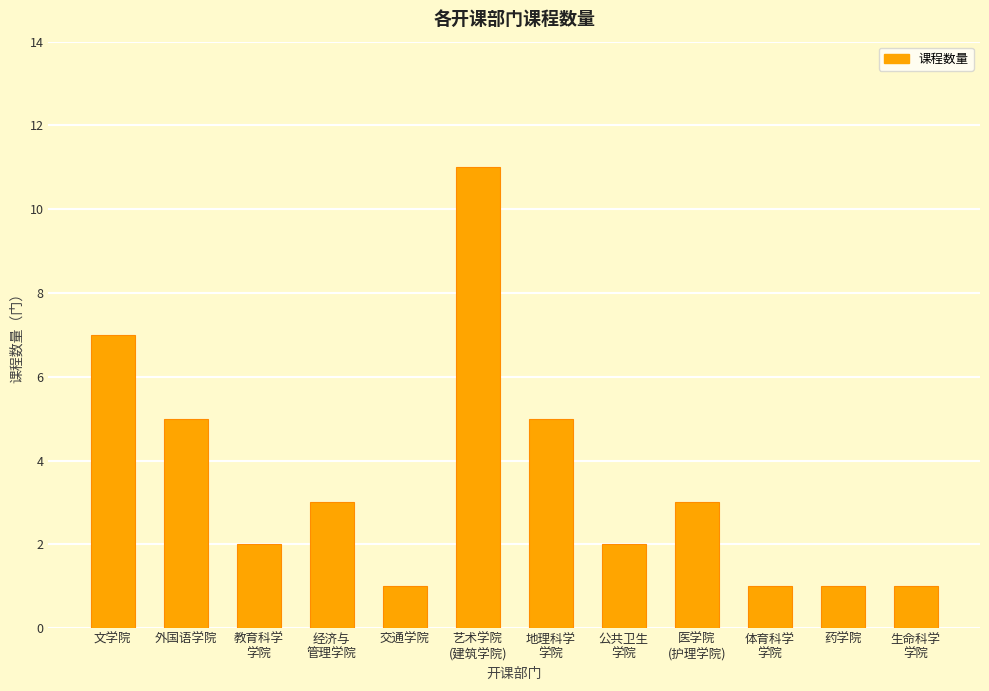

What is the minimum value shown in the chart?

1